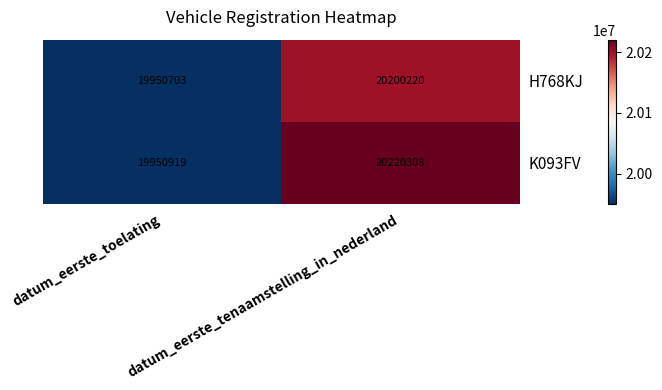

What is the total value across all series at datum_eerste_tenaamstelling_in_nederland?

40420528